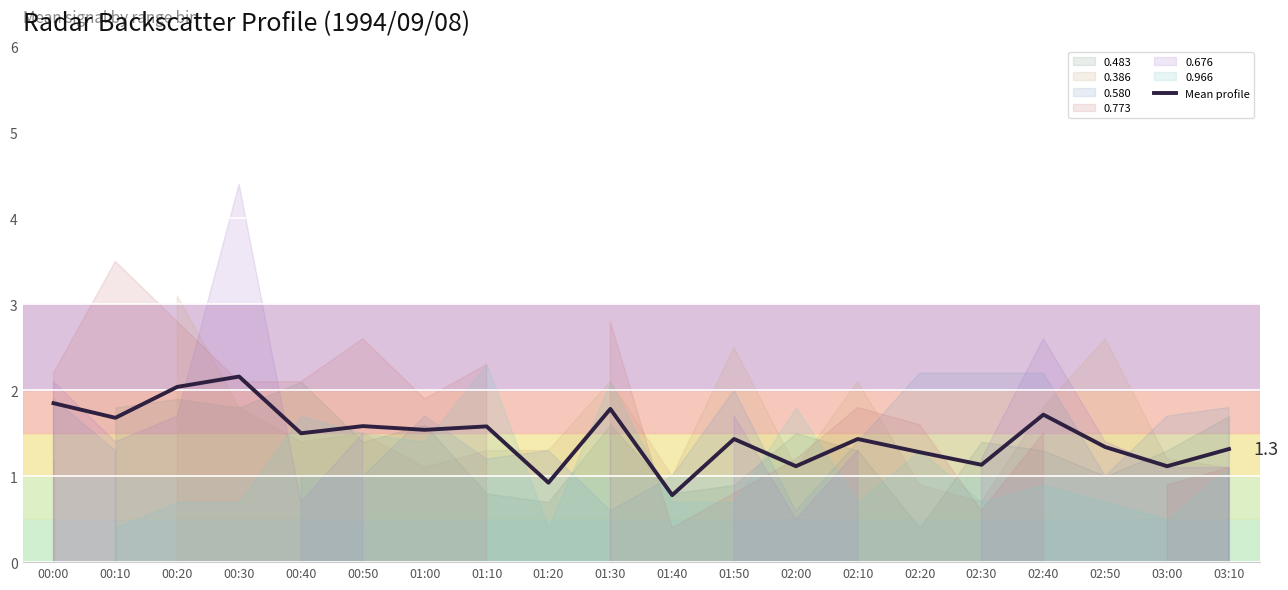

What is the greatest value displayed?

2.2